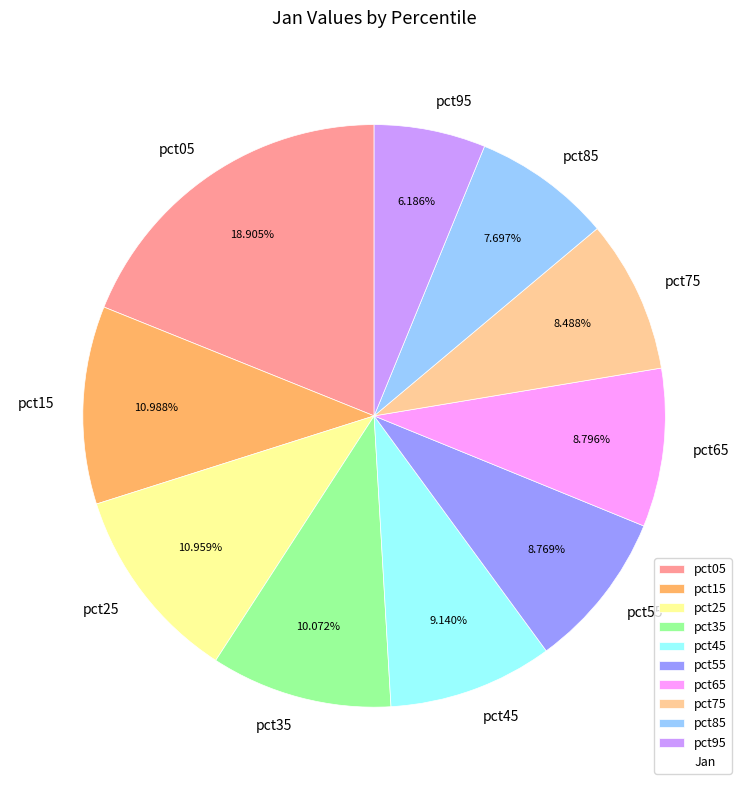

Does pct85 account for over 50% of the chart?

No